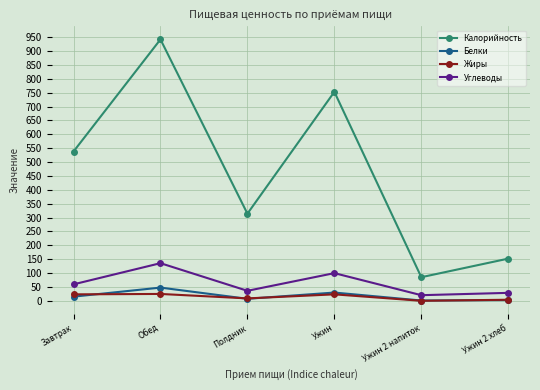

At which label is Калорийность closest to 513?

Завтрак